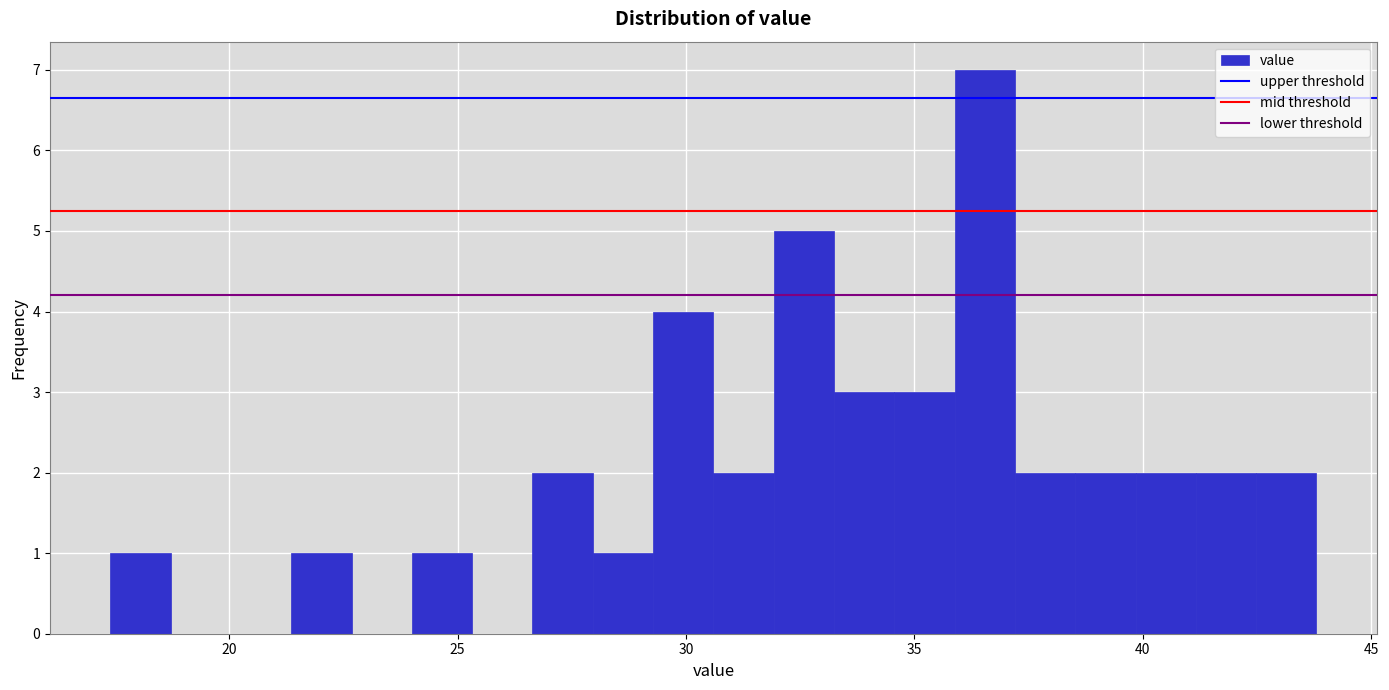

Around what value on the x-axis is the tallest bar? Give the approximate position of its centre, as read against the axis.

36.5